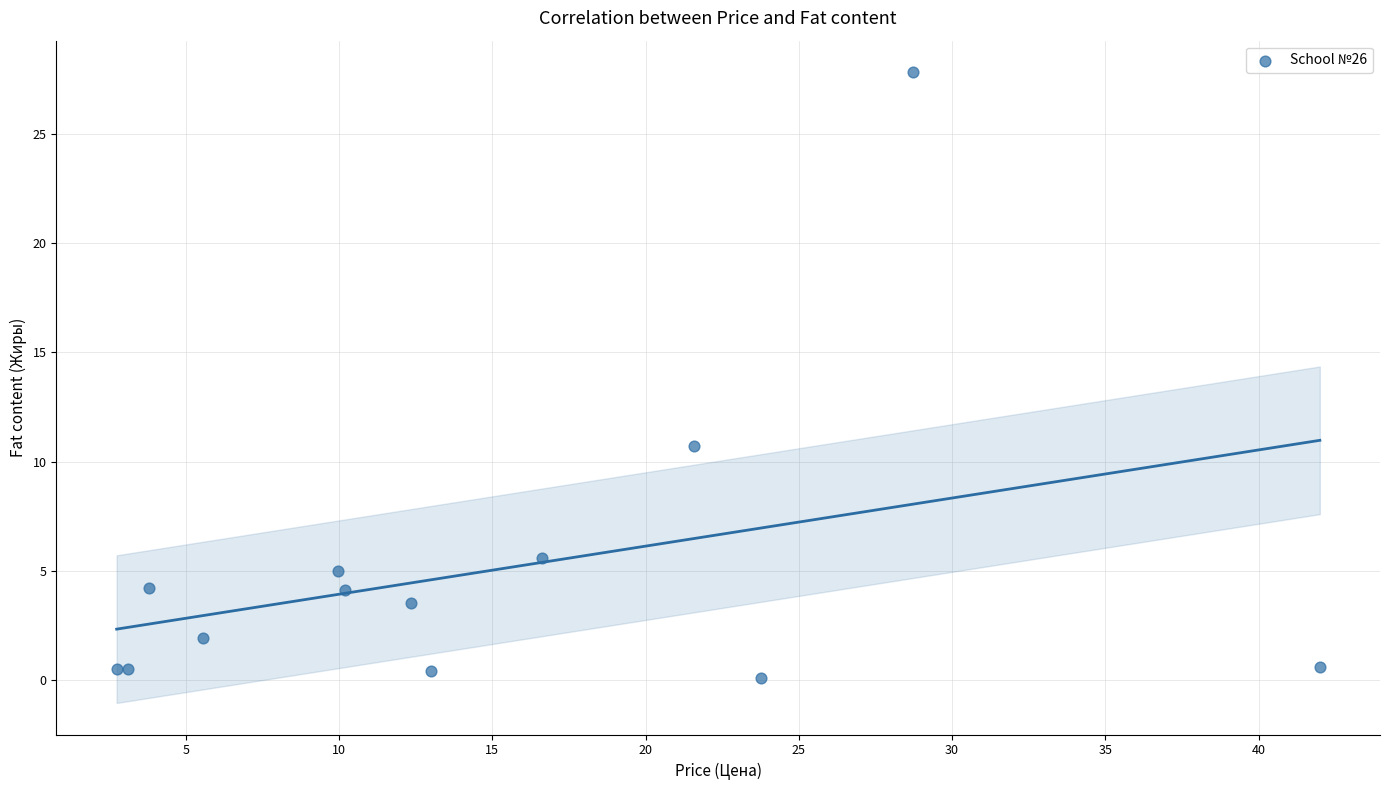

What Y value in the scatter plot is closest to 13?

10.7